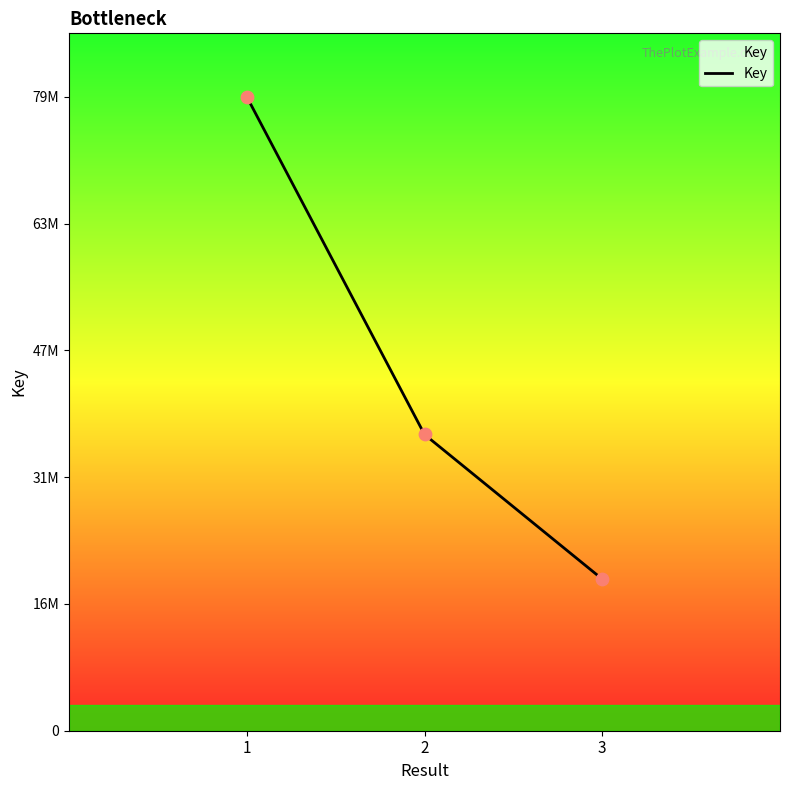

Approximately how many times larger is the value at 3 compared to 2?

0.5